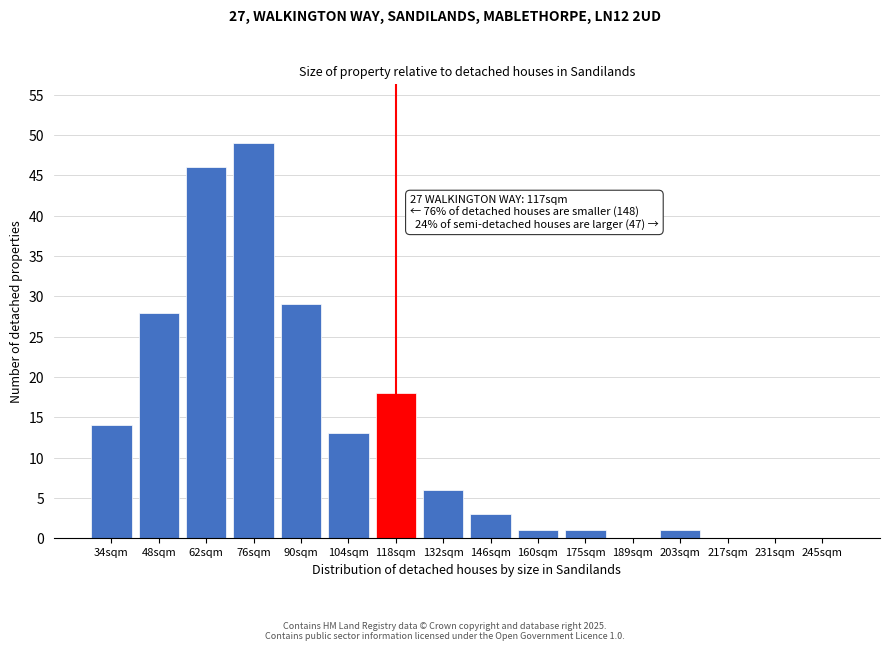

Reading left to right, list all the values displayed in this chart.

34sqm=14	48sqm=28	62sqm=46	76sqm=49	90sqm=29	104sqm=13	118sqm=18	132sqm=6	146sqm=3	160sqm=1	175sqm=1	189sqm=0	203sqm=1	217sqm=0	231sqm=0	245sqm=0